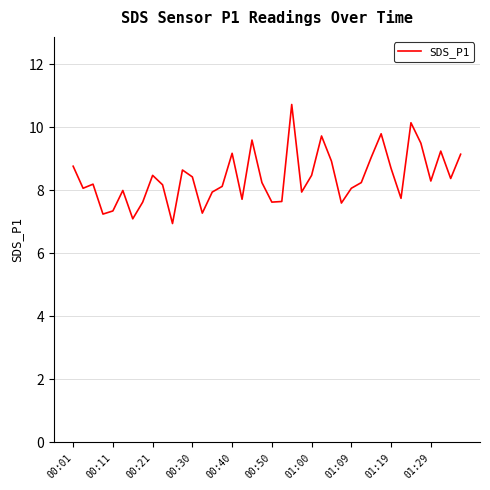

What is the maximum value shown in the chart?

10.7